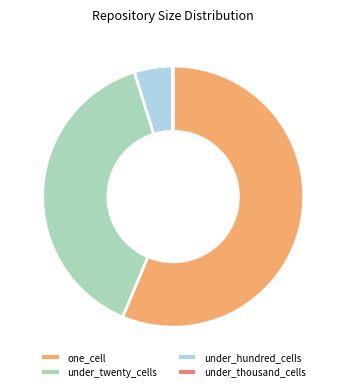

Combined, do under_twenty_cells and under_hundred_cells account for over 50%?

No